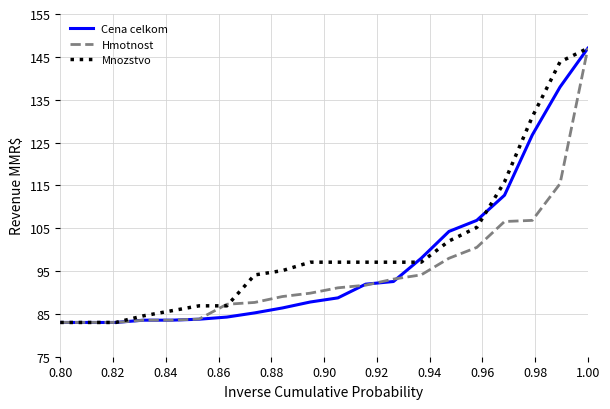

List the series in order of their overall mean, lowest first.

Hmotnost, Cena celkom, Mnozstvo